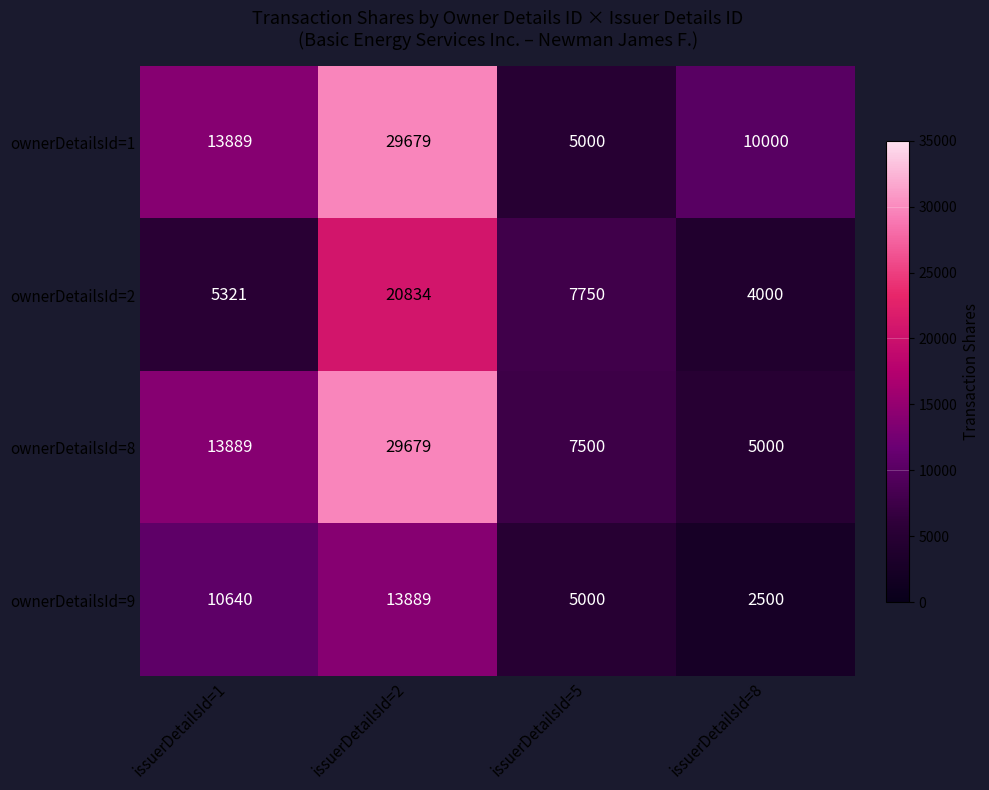

What is the difference between the highest and lowest values at issuerDetailsId=5?

2750